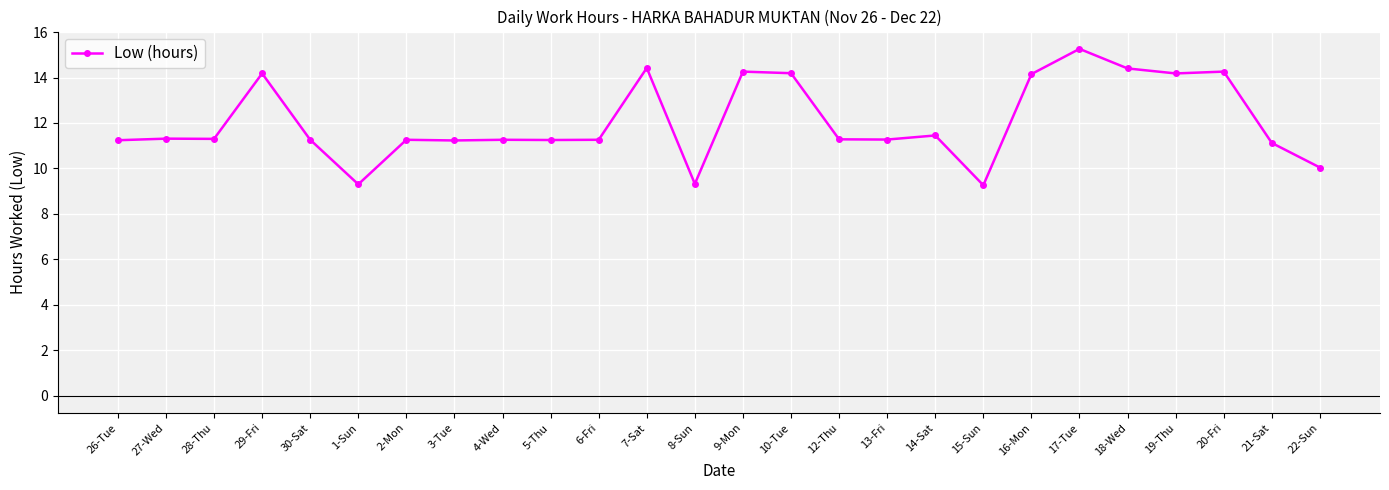

What is the difference between the maximum and second lowest values?

6.0